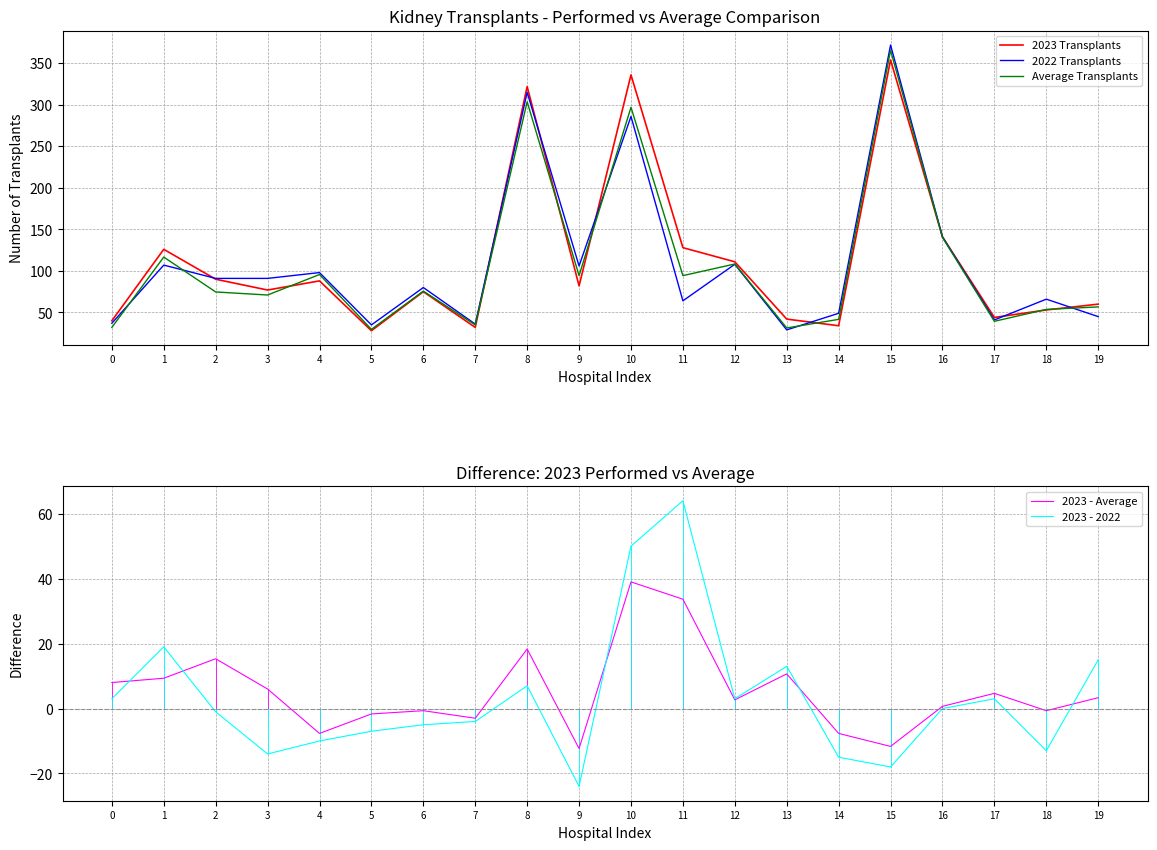

Rank the series at 13 from highest to lowest value.

2023 Transplants, Average Transplants, 2022 Transplants, 2023 - 2022, 2023 - Average